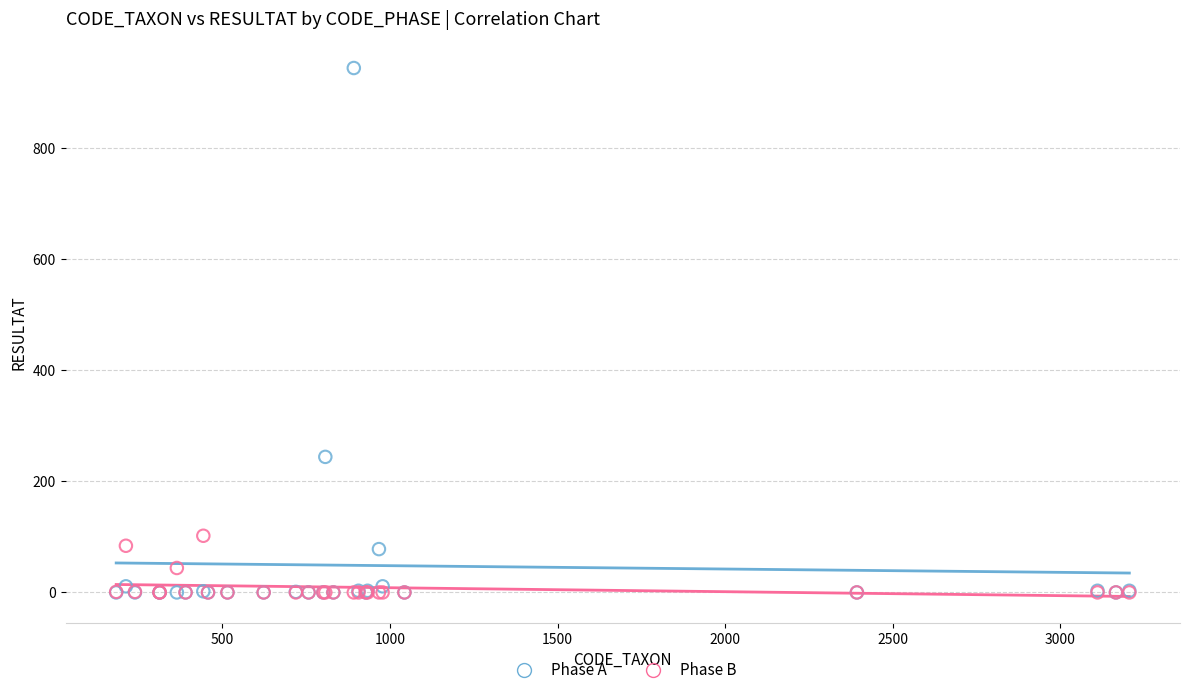

Across all series, what Y value is closest to 472?

244